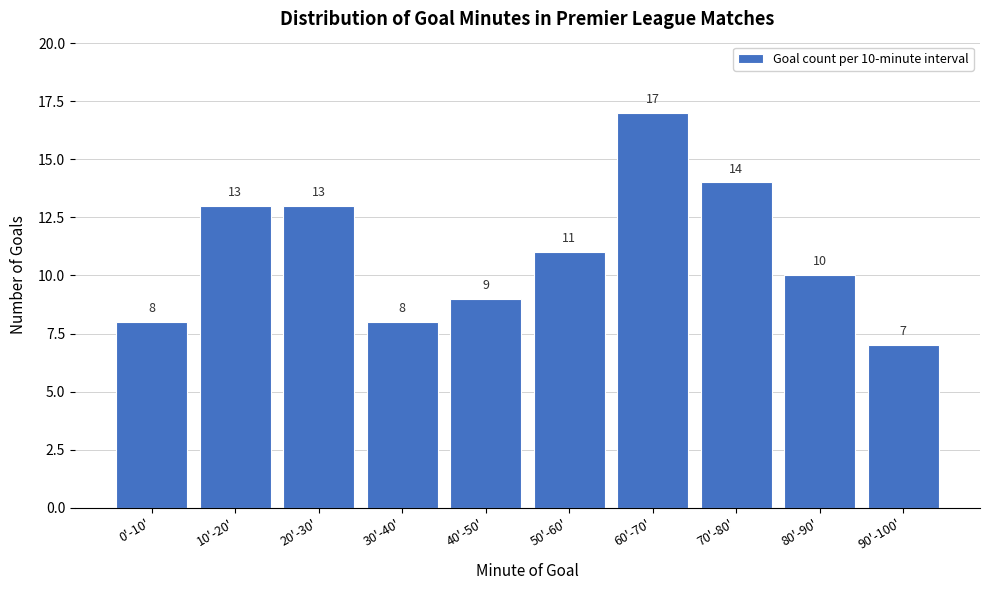

Reading left to right, what are all the values shown in this chart?

0'-10'=8	10'-20'=13	20'-30'=13	30'-40'=8	40'-50'=9	50'-60'=11	60'-70'=17	70'-80'=14	80'-90'=10	90'-100'=7